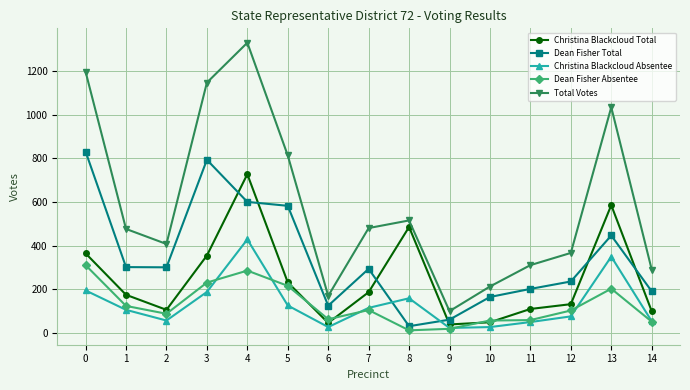

Is it true that Dean Fisher Absentee equals 366 at 5?

False